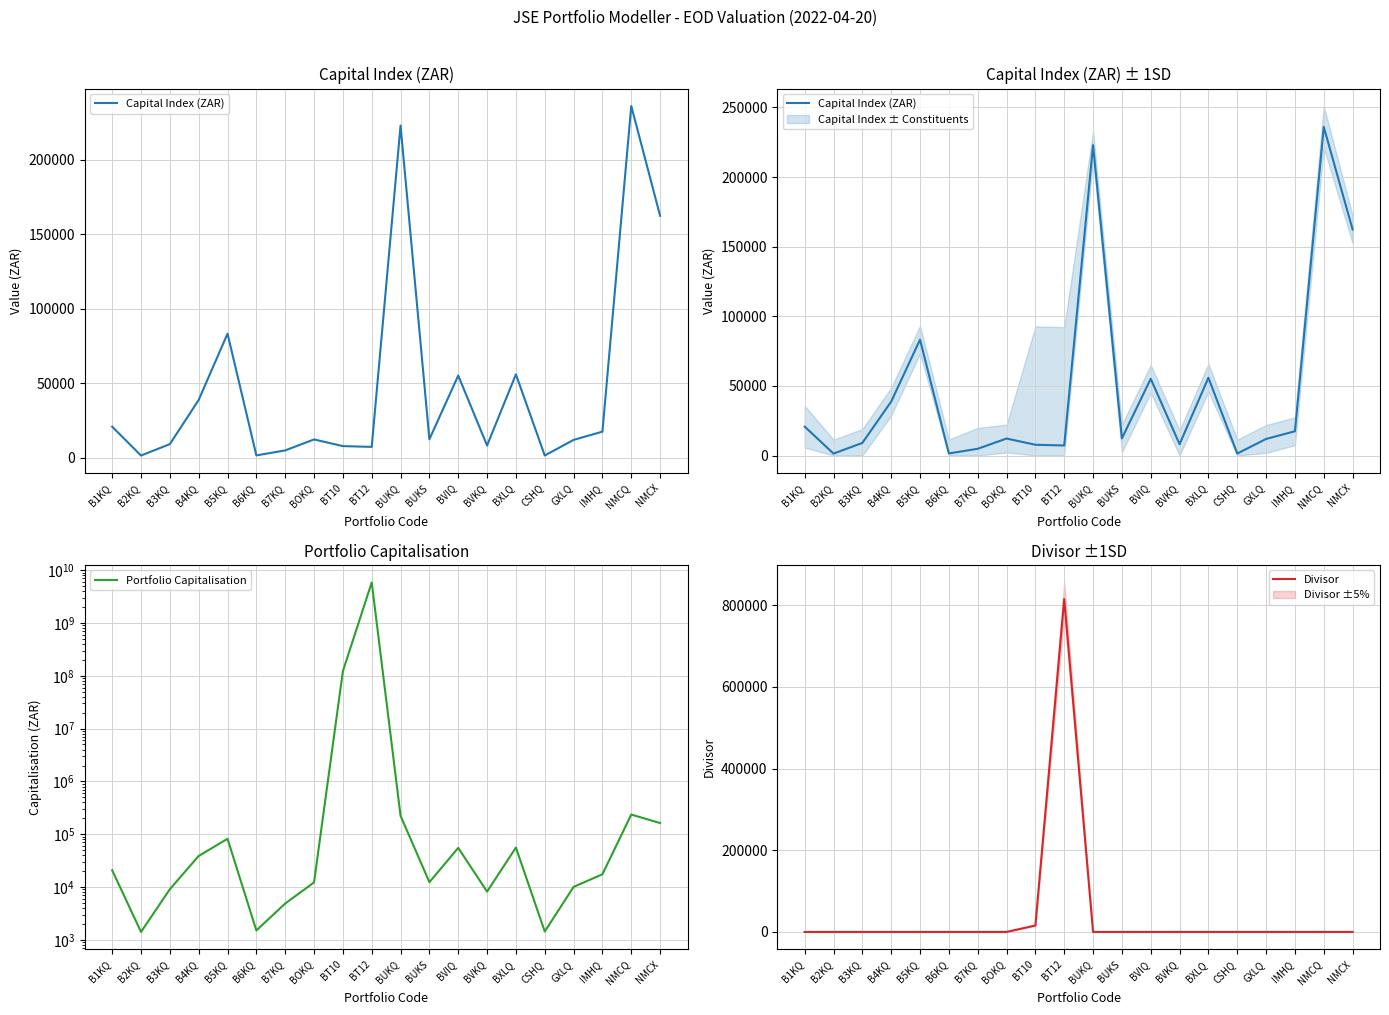

What position from the right is B4KQ?

17